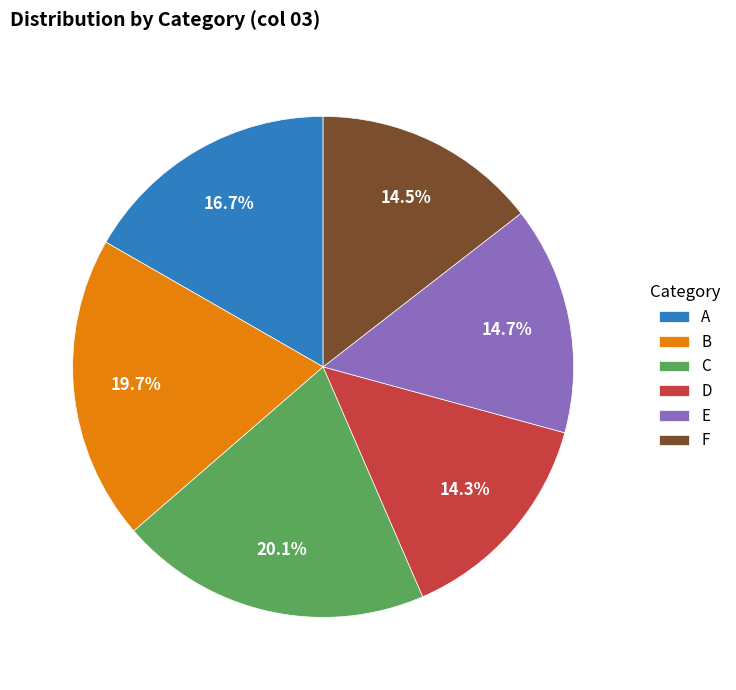

What is the total percentage of E and A?

31.4%